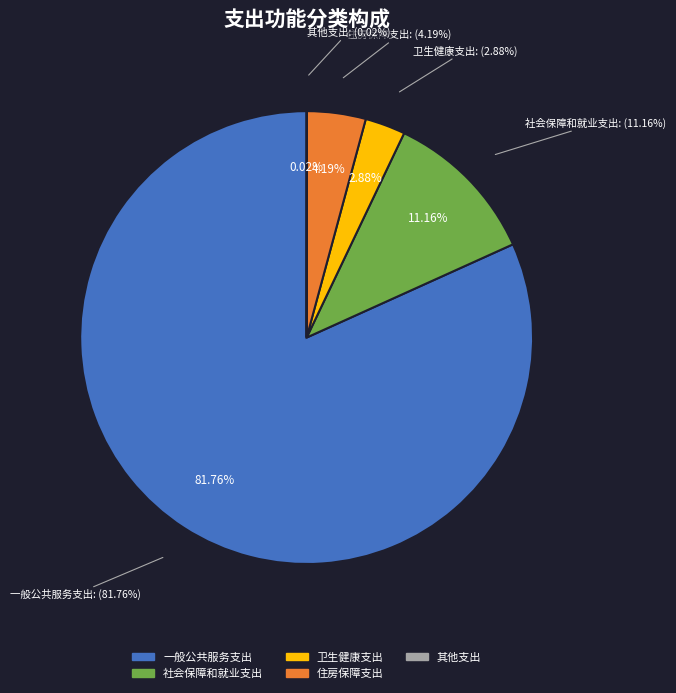

The 其他支出 slice represents 15% of the pie. True or false?

False